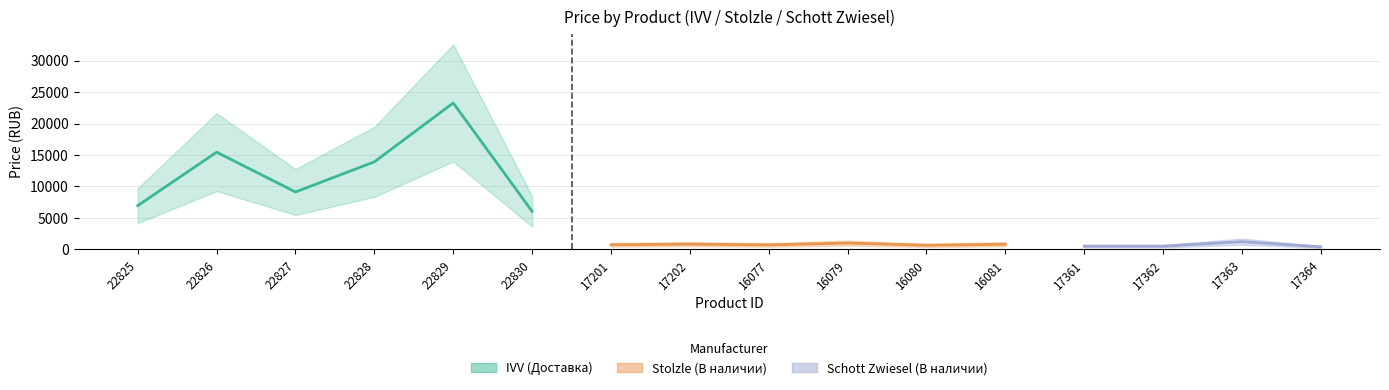

List the series in order of their peak value, highest first.

IVV, Schott Zwiesel, Stolzle